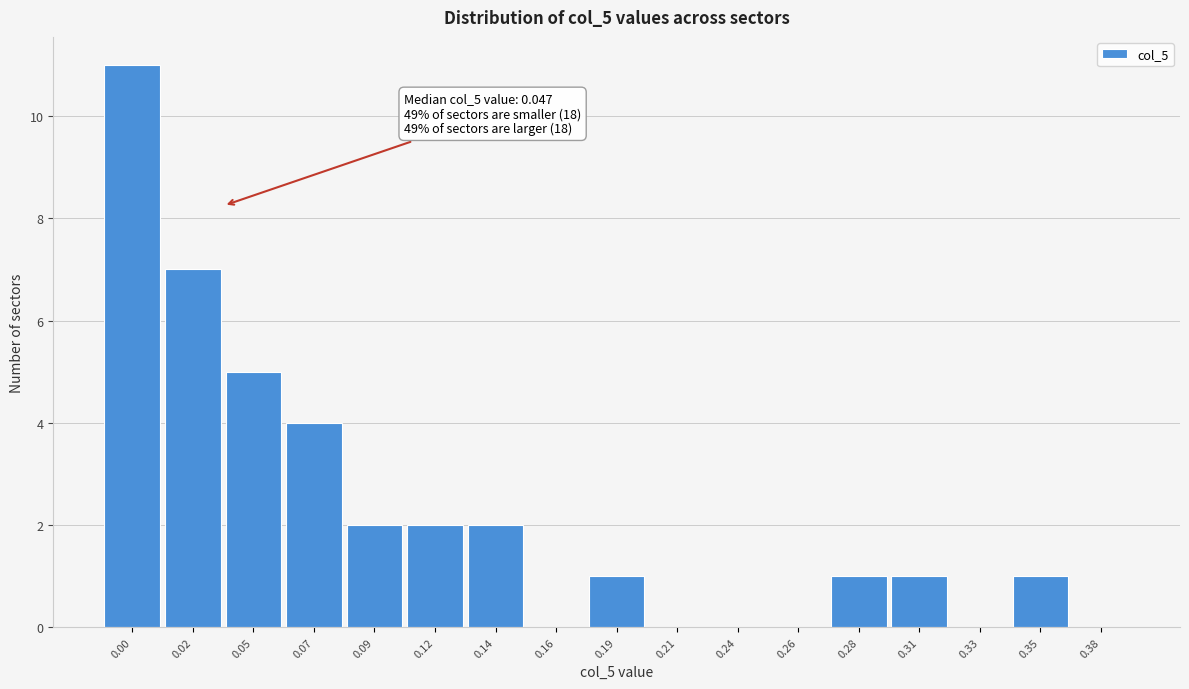

Reading right to left, transcribe all the data shown in this chart.

0.38=0	0.35=1	0.33=0	0.31=1	0.28=1	0.26=0	0.24=0	0.21=0	0.19=1	0.16=0	0.14=2	0.12=2	0.09=2	0.07=4	0.05=5	0.02=7	0.00=11